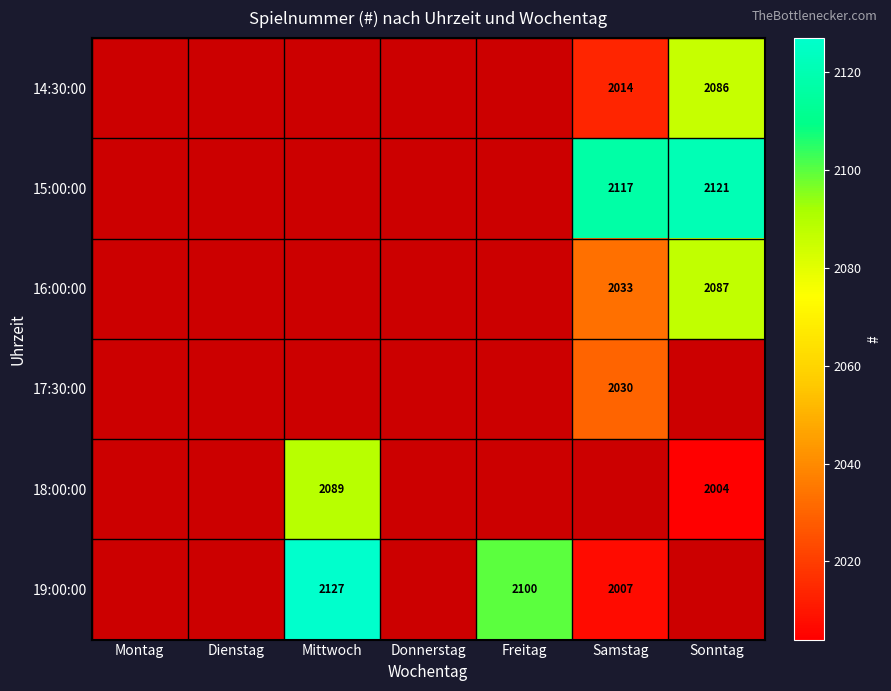

At which category does the chart reach its minimum across all series?

Sonntag